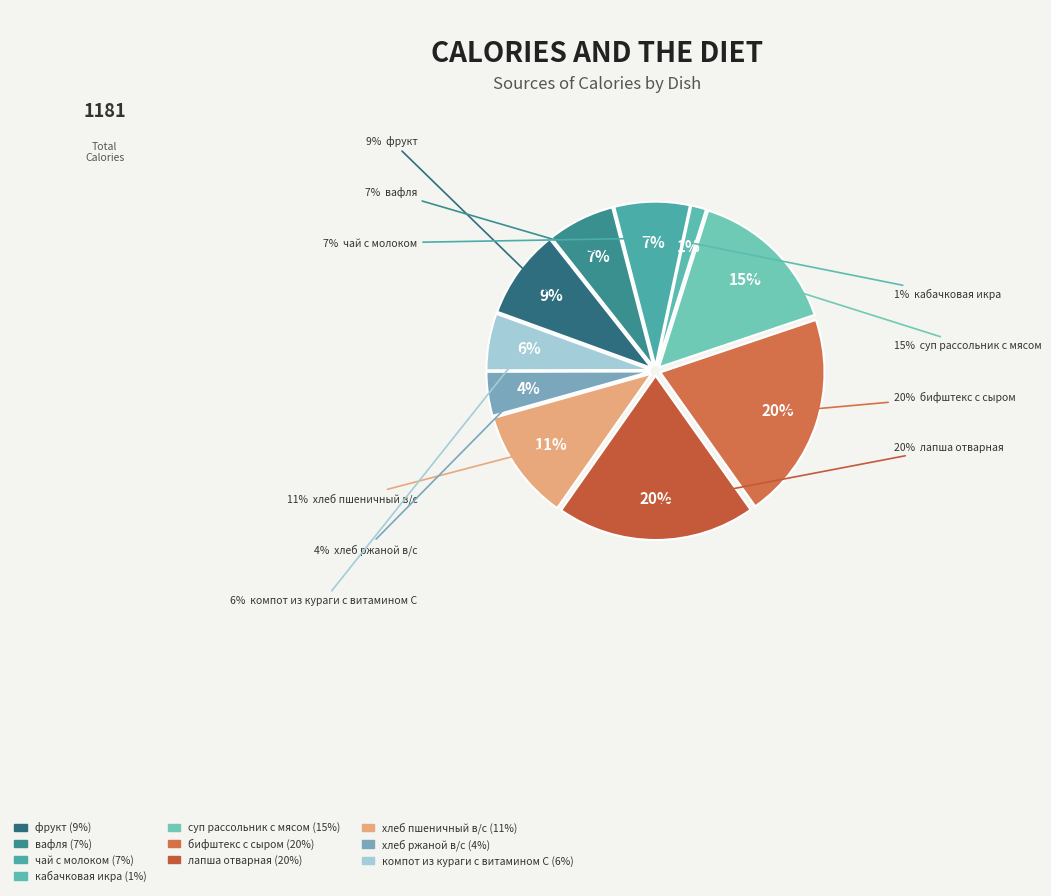

Does кабачковая икра represent more than half of the total?

No